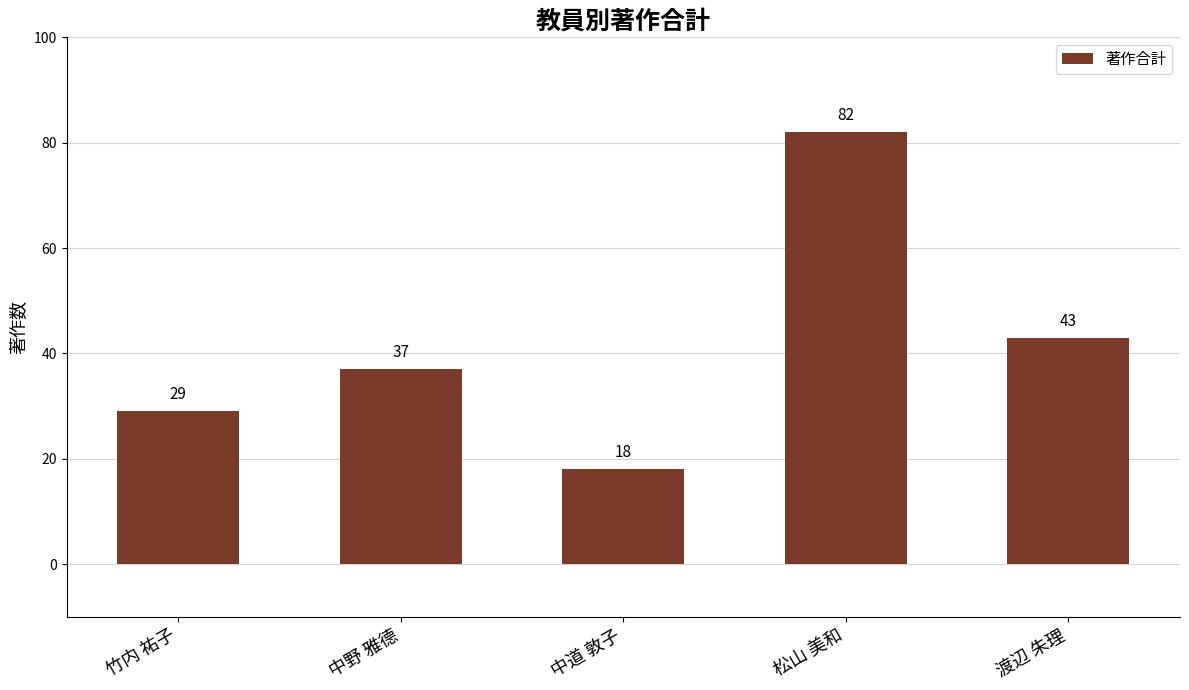

Where is the data nearest to the value 50?

渡辺 朱理